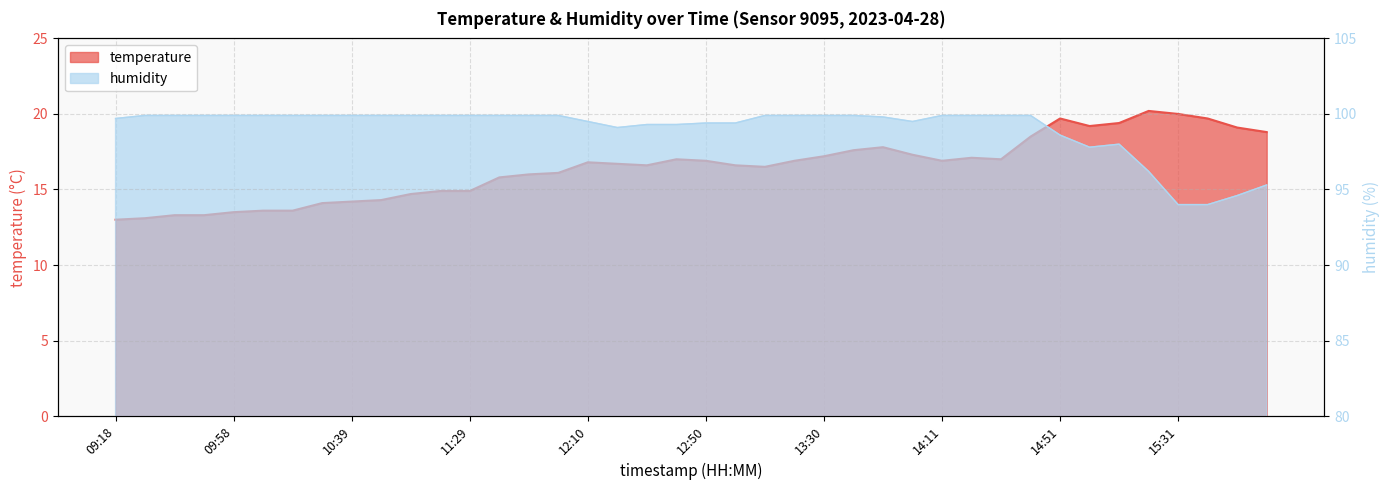

What is the sum of all humidity values?

3961.2